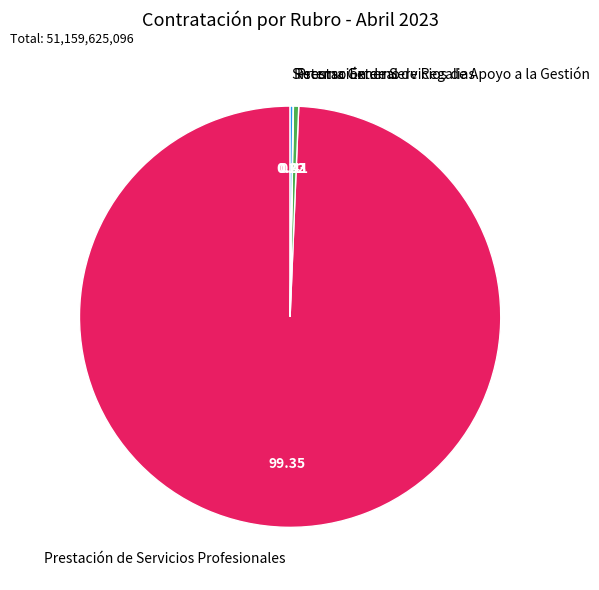

Which category accounts for the majority?

Prestación de Servicios Profesionales